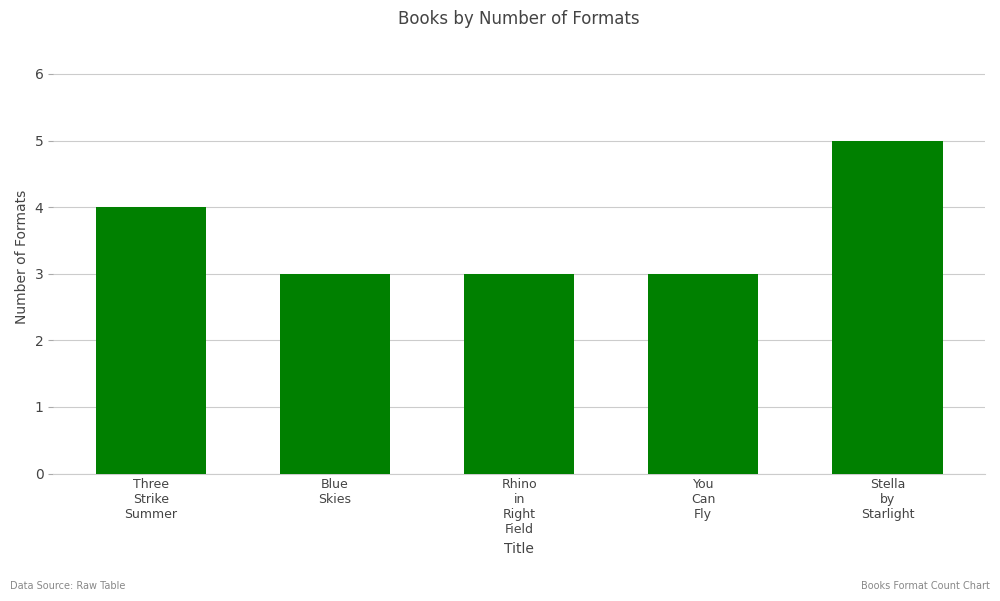

What is the ratio of the value at You
Can
Fly to the value at Rhino
in
Right
Field?

1.0